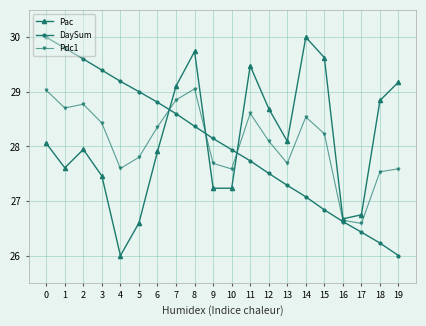

Reading right to left, list all the values displayed in this chart.

Pac: 19=29.2	18=28.8	17=26.7	16=26.7	15=29.6	14=30.0	13=28.1	12=28.7	11=29.5	10=27.2	9=27.2	8=29.7	7=29.1	6=27.9	5=26.6	4=26.0	3=27.5	2=27.9	1=27.6	0=28.1
DaySum: 19=26.0	18=26.2	17=26.4	16=26.6	15=26.8	14=27.1	13=27.3	12=27.5	11=27.7	10=27.9	9=28.1	8=28.4	7=28.6	6=28.8	5=29.0	4=29.2	3=29.4	2=29.6	1=29.8	0=30.0
Pdc1: 19=27.6	18=27.5	17=26.6	16=26.6	15=28.2	14=28.5	13=27.7	12=28.1	11=28.6	10=27.6	9=27.7	8=29.1	7=28.9	6=28.4	5=27.8	4=27.6	3=28.4	2=28.8	1=28.7	0=29.0